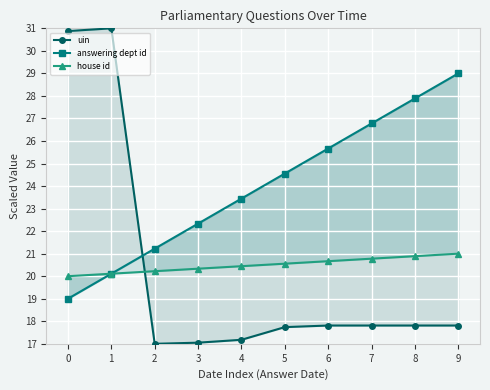

Reading right to left, what are all the values shown in this chart?

uin: 9=17.8	8=17.8	7=17.8	6=17.8	5=17.7	4=17.2	3=17.0	2=17.0	1=31.0	0=30.9
answering dept id: 9=29.0	8=27.9	7=26.8	6=25.7	5=24.6	4=23.4	3=22.3	2=21.2	1=20.1	0=19.0
house id: 9=21.0	8=20.9	7=20.8	6=20.7	5=20.6	4=20.4	3=20.3	2=20.2	1=20.1	0=20.0